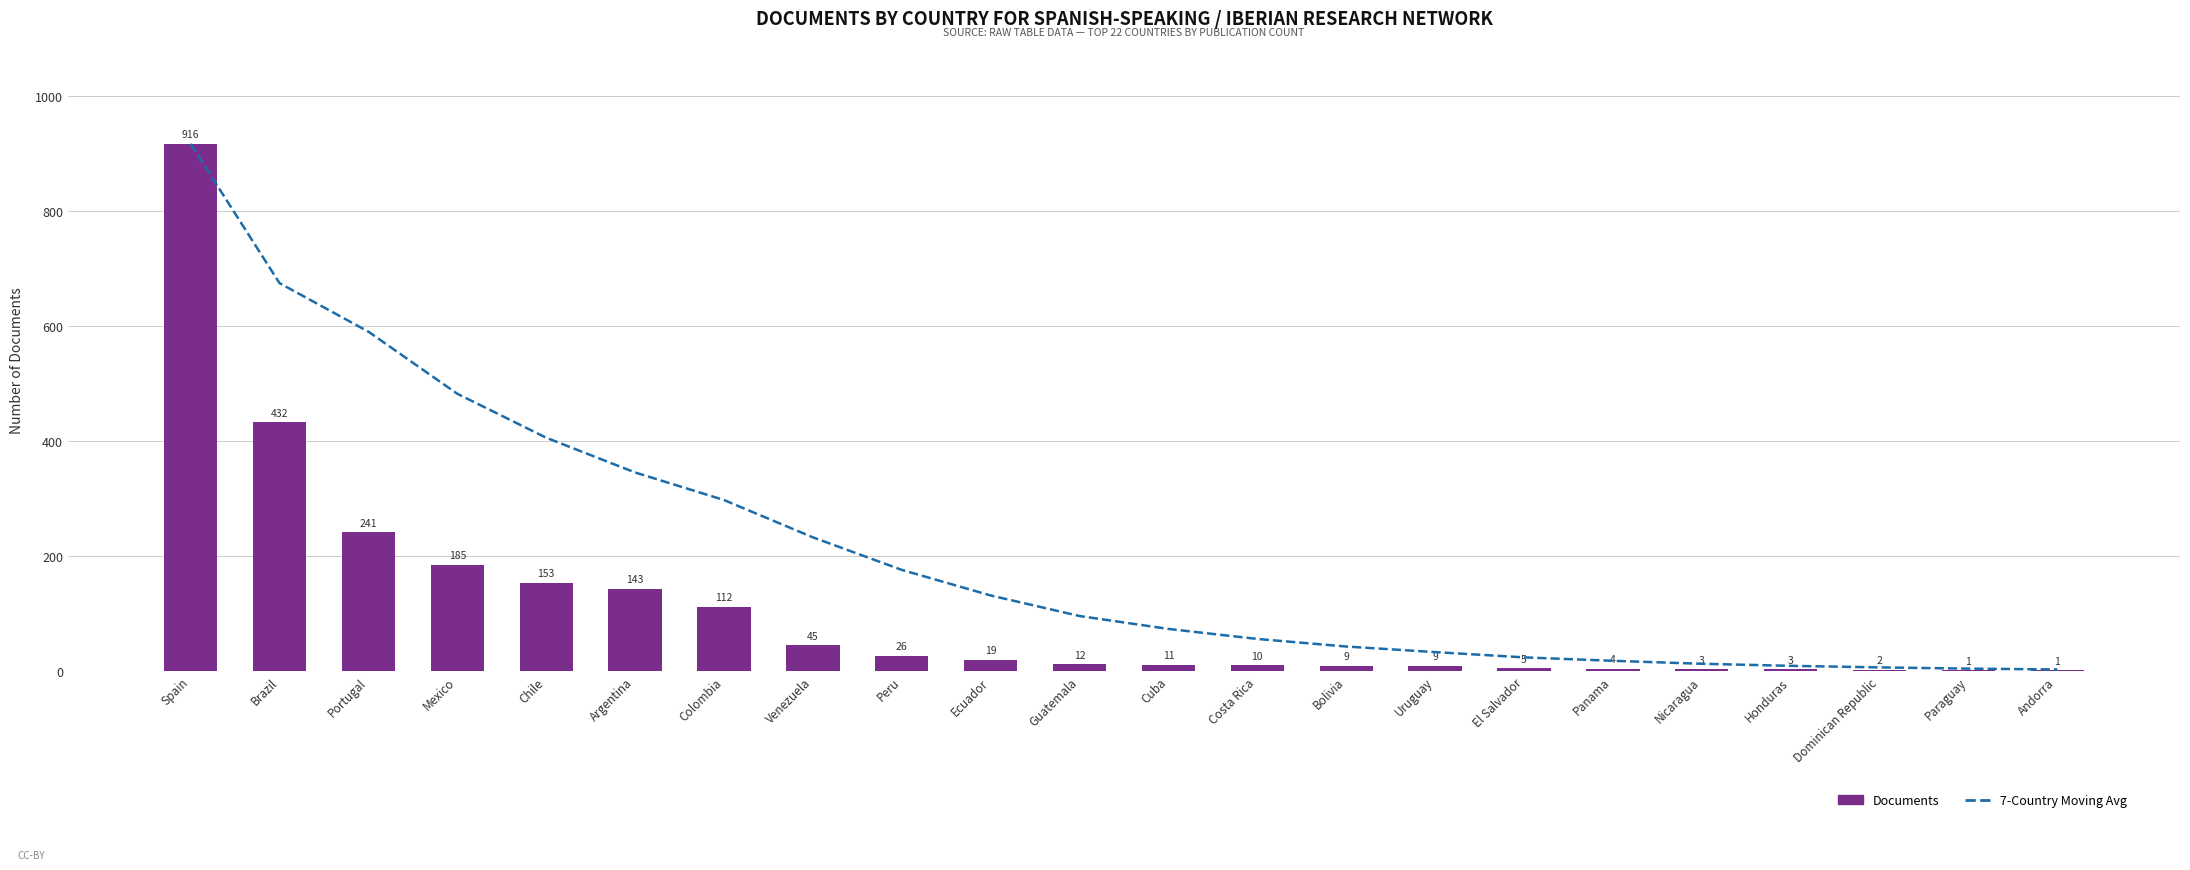

Rank the series by their maximum value, from lowest to highest.

7-Country Moving Avg, Documents